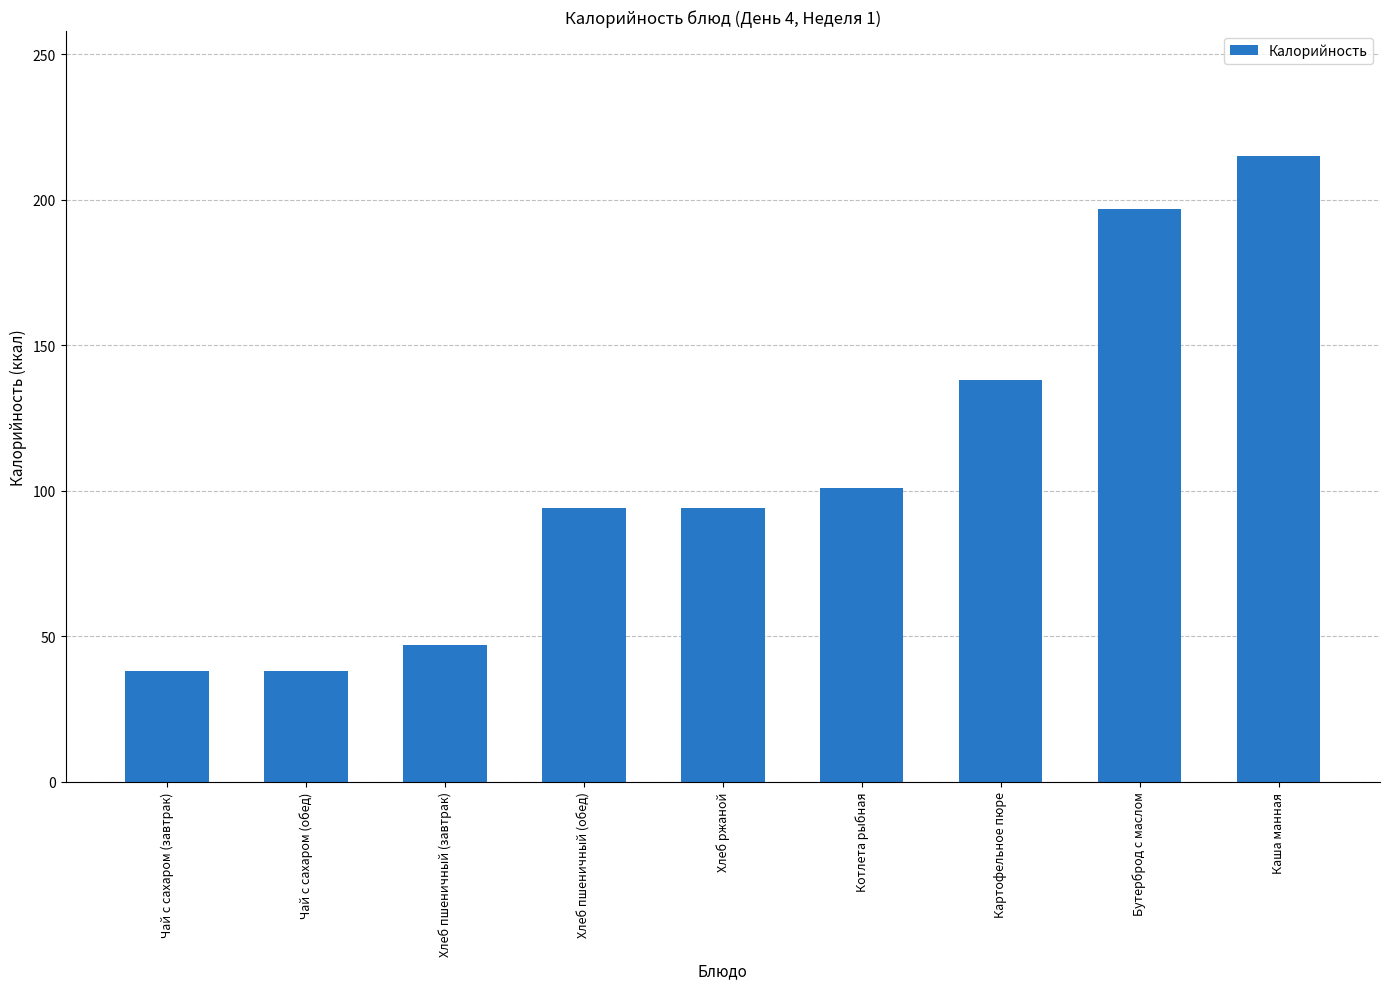

Count the number of data series in this chart.

1